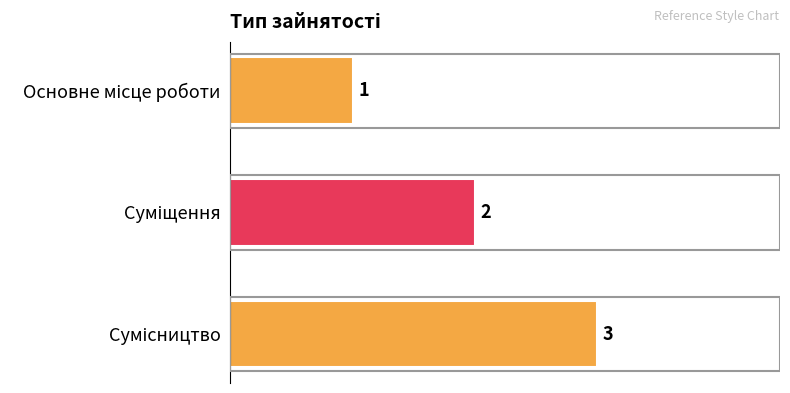

What is the greatest value displayed?

3